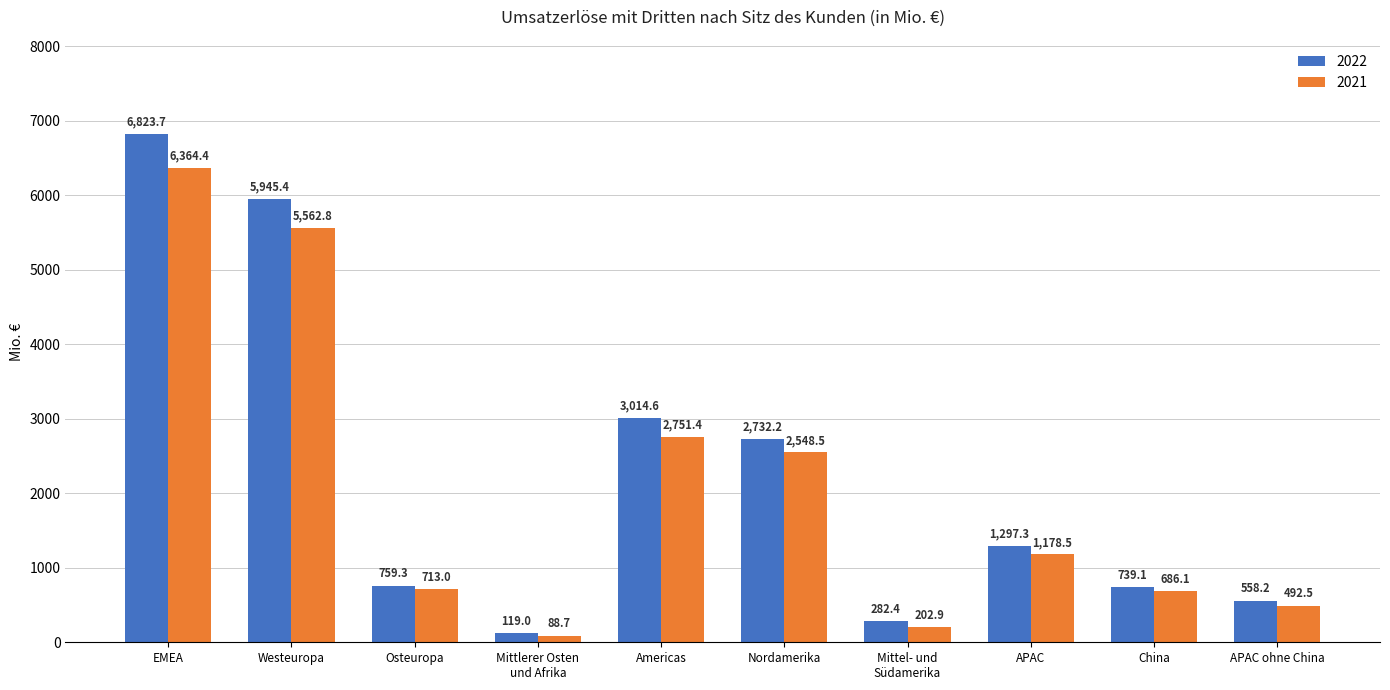

At which category is the sum across all series the highest?

EMEA